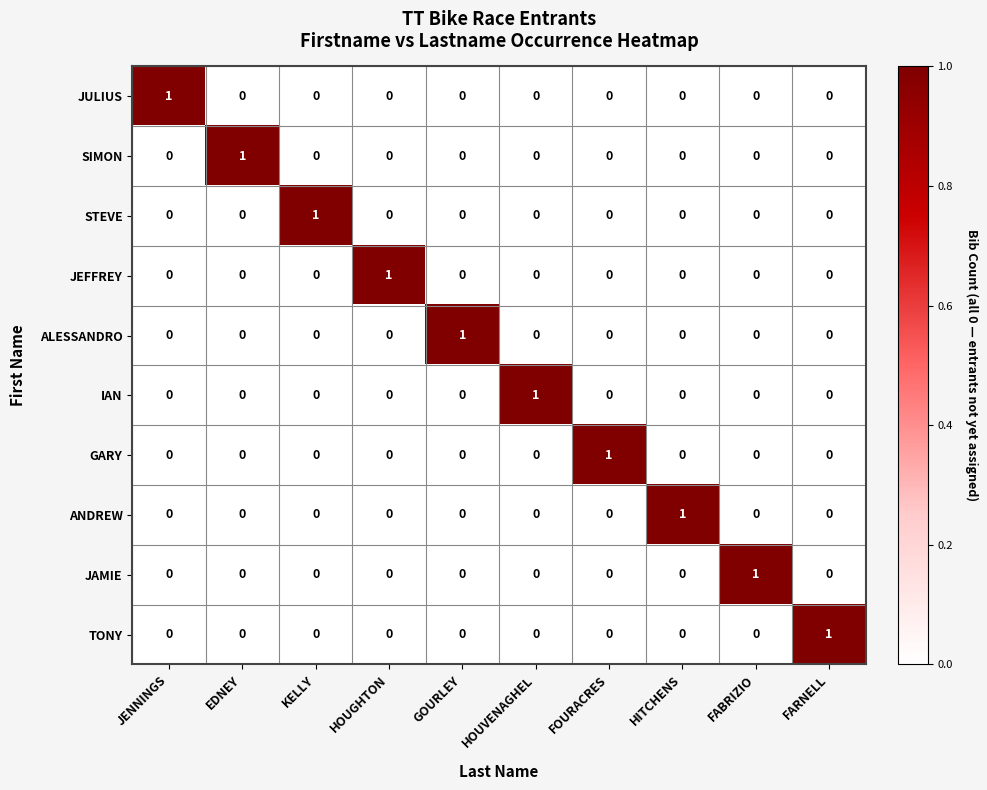

True or false: ANDREW has a value of 1 at HOUVENAGHEL.

False